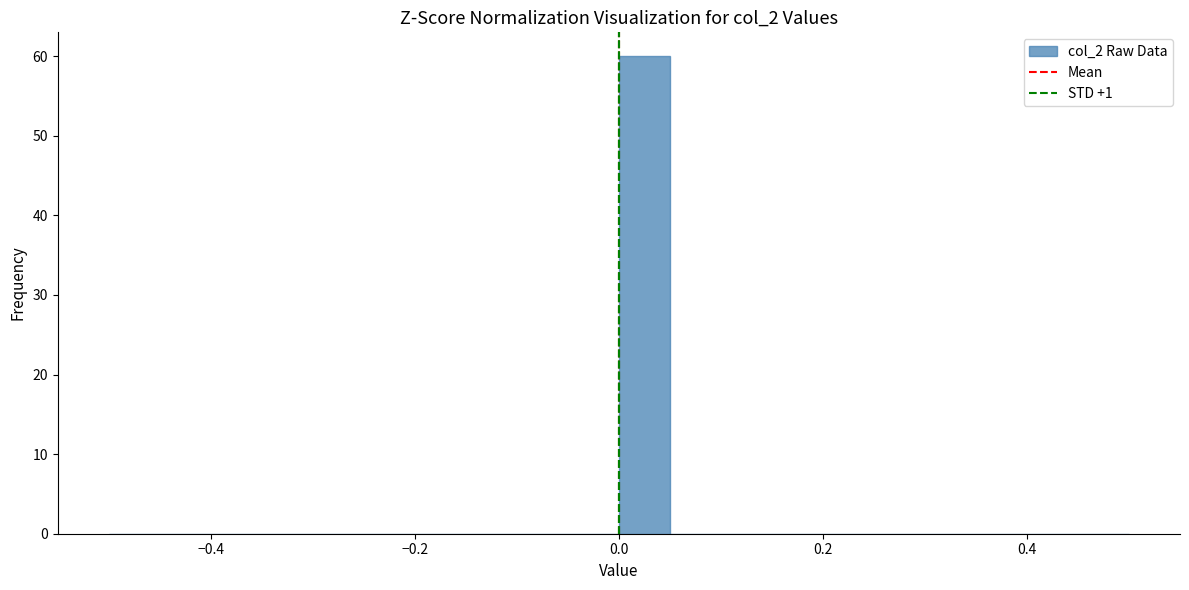

Around what value on the x-axis is the tallest bar? Give the approximate position of its centre, as read against the axis.

0.02